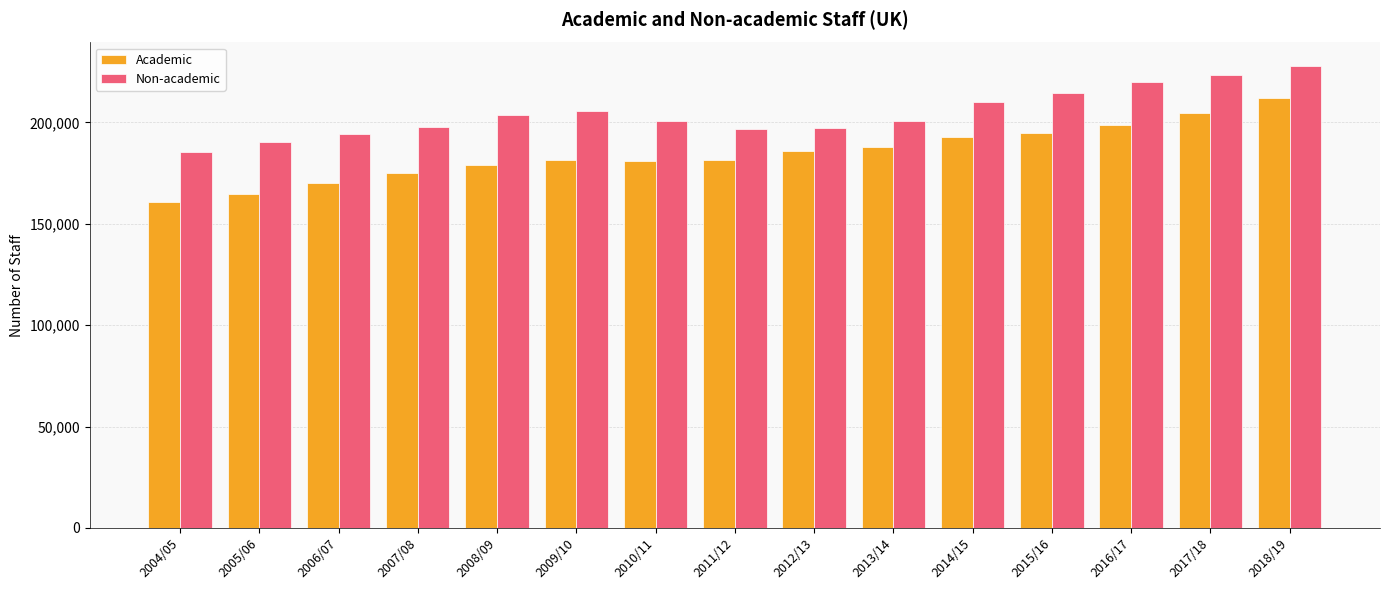

At 2007/08, list the series in order from largest to smallest.

Non-academic, Academic